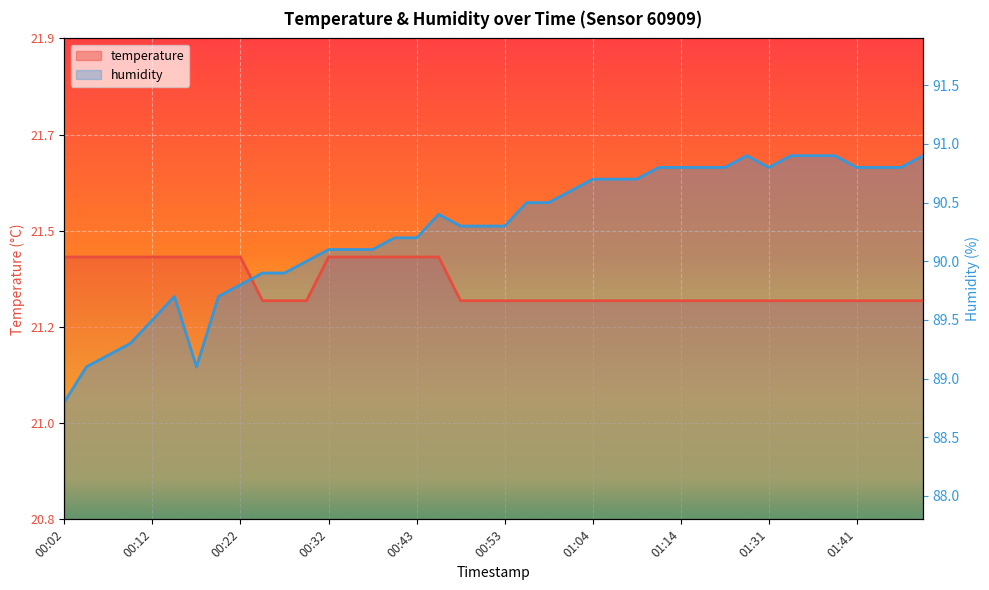

How many lines are shown in the chart?

2